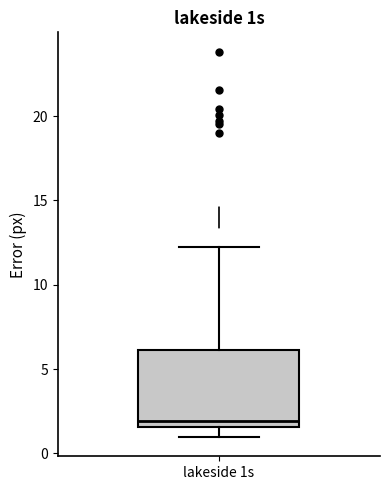

Transcribe this box plot: give where the median line is, the range the box spans, and where the two whiskers end, as read against the y-axis. The values are not printed on the chart, so give them approximately, as read against the axis.

median 2.0, box 1.5 to 6.0, whiskers 1.0 to 12.5